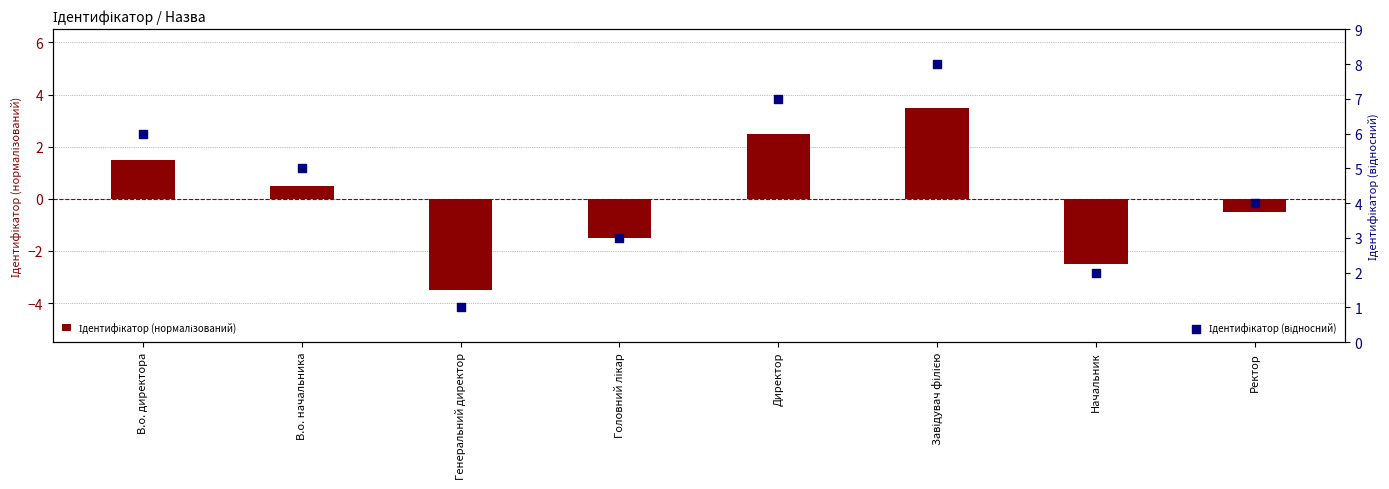

What are all the series names shown in the legend?

Ідентифікатор (нормалізований), Ідентифікатор (відносний)